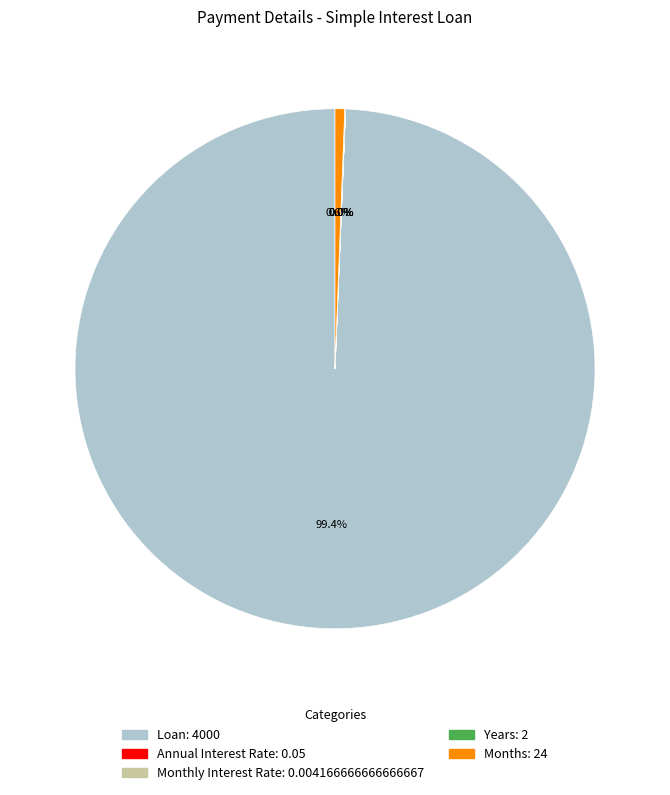

Between Loan and Months, which is larger?

Loan